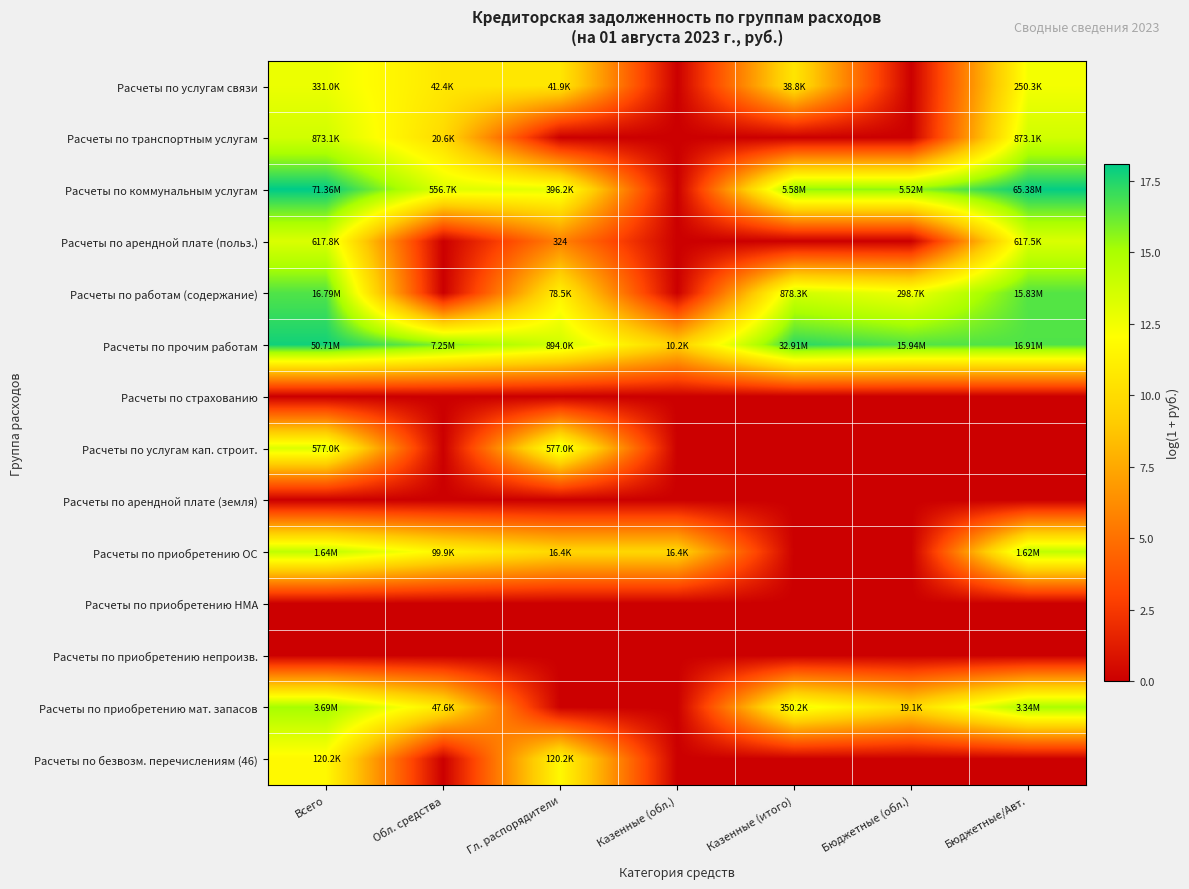

How many data points in Расчеты по услугам связи are above 10?

5